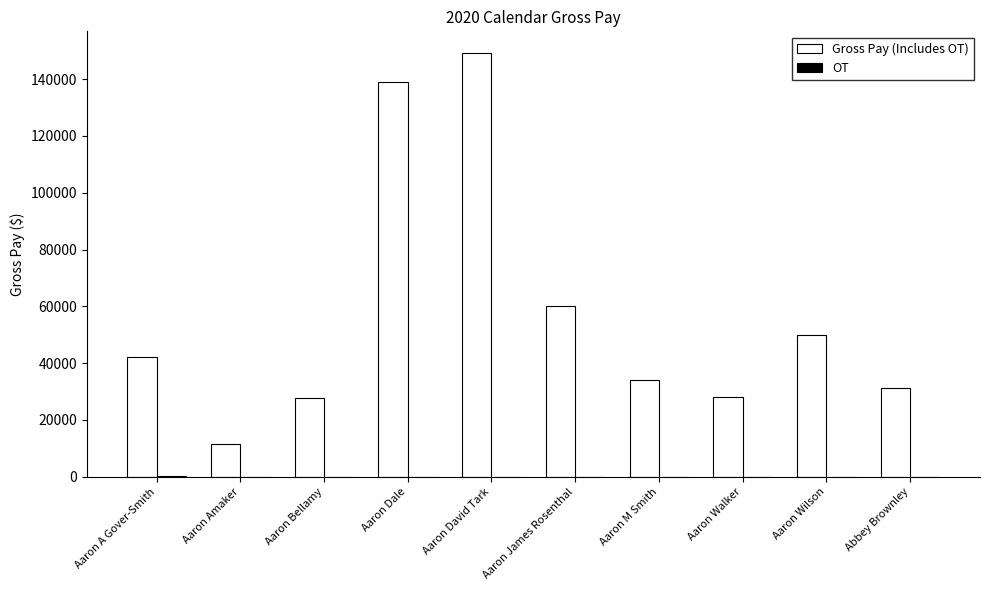

List the labels in order of OT value, smallest first.

Aaron Amaker, Aaron Bellamy, Aaron Dale, Aaron David Tark, Aaron James Rosenthal, Aaron M Smith, Aaron Walker, Aaron Wilson, Abbey Brownley, Aaron A Gover-Smith